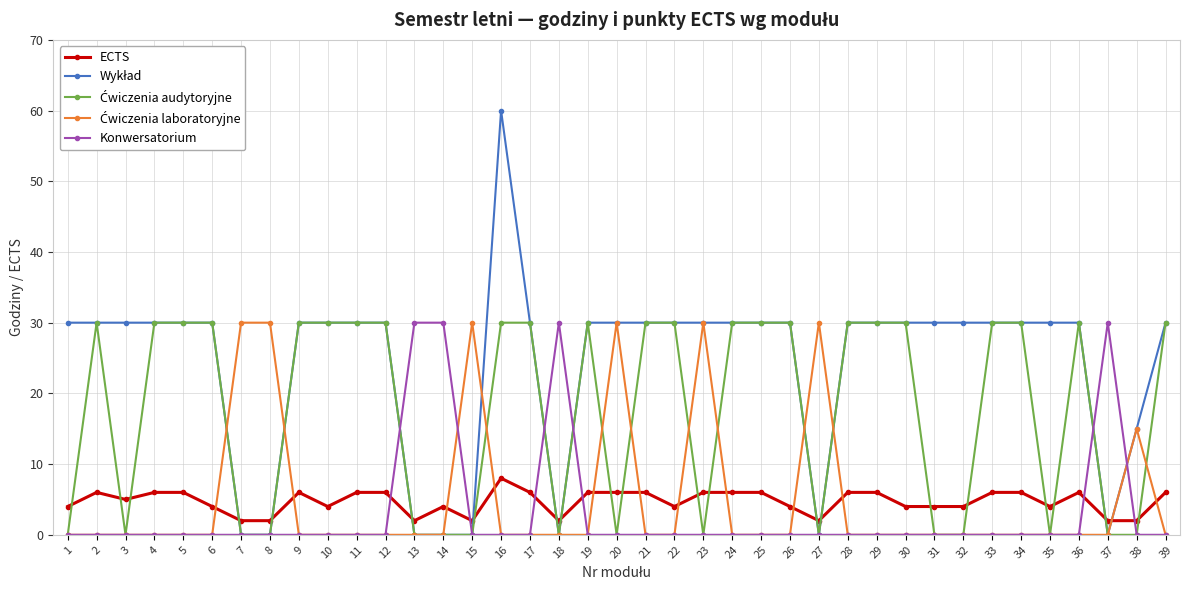

The ECTS series shows 3 at 28. True or false?

False